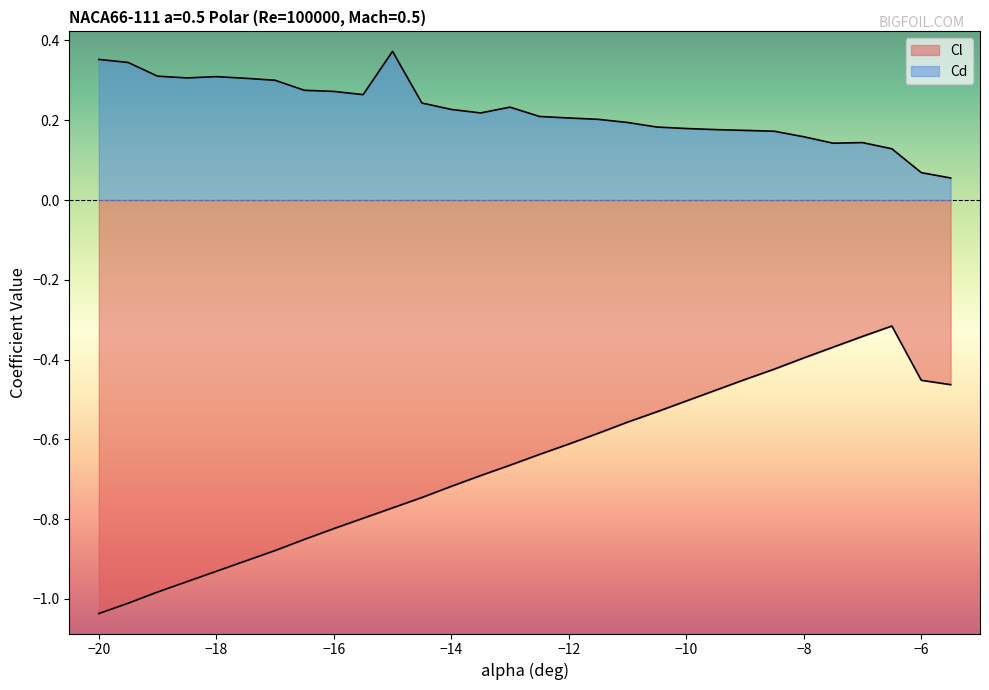

What is the maximum value for Cl?

-0.3